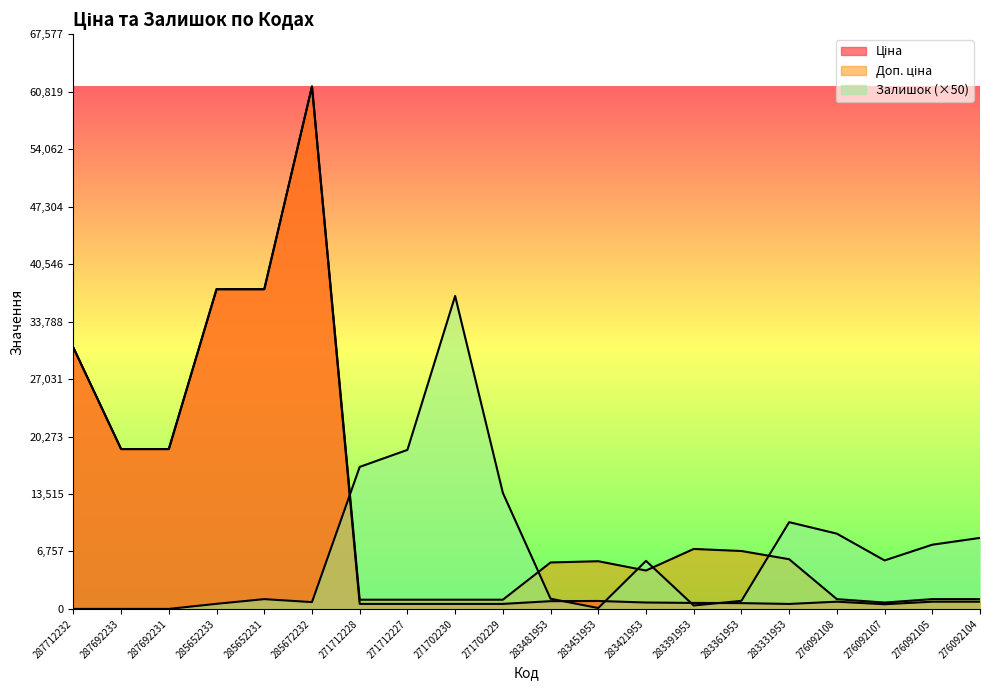

What is the sum of all Доп. ціна values?

248743.0